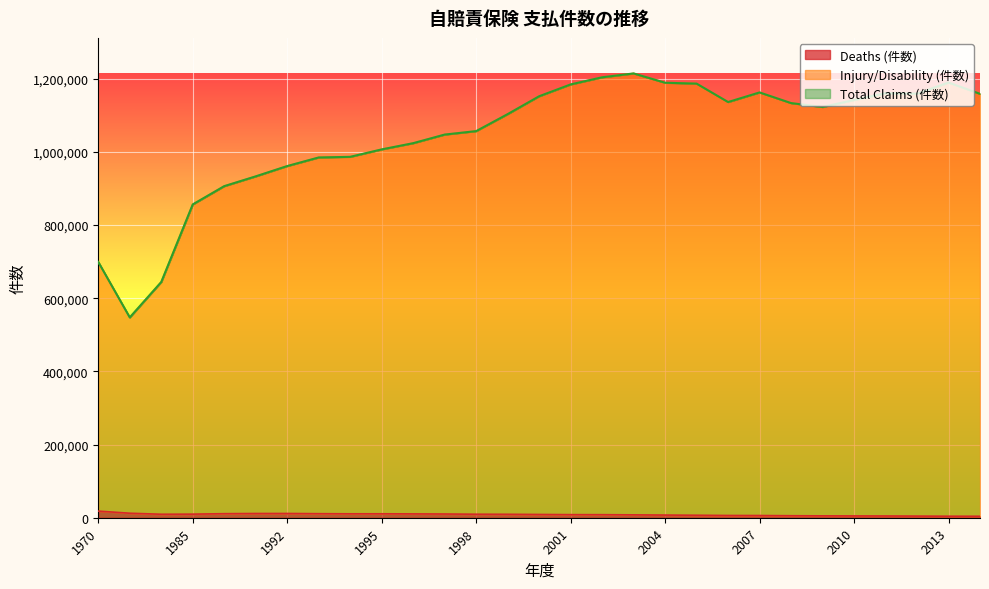

True or false: Total Claims (件数) and Injury/Disability (件数) intersect in this chart.

False